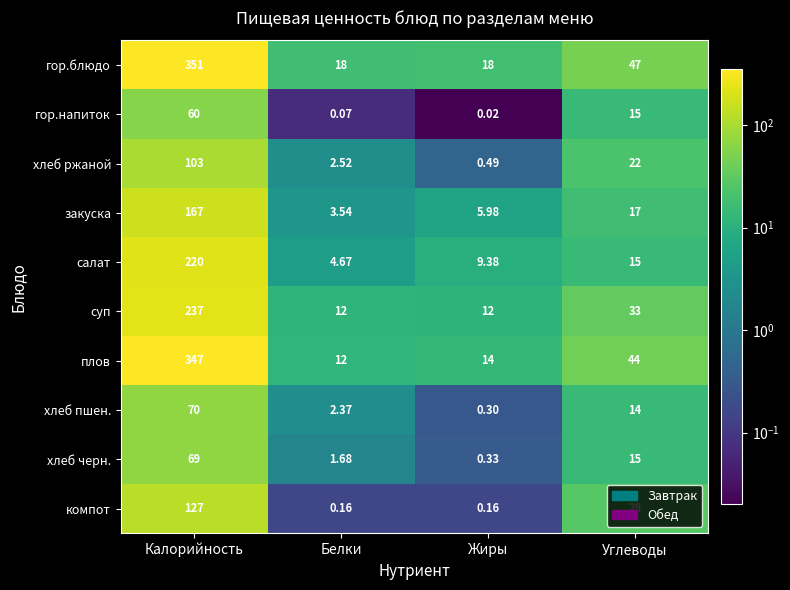

Which series has the widest spread of values?

плов